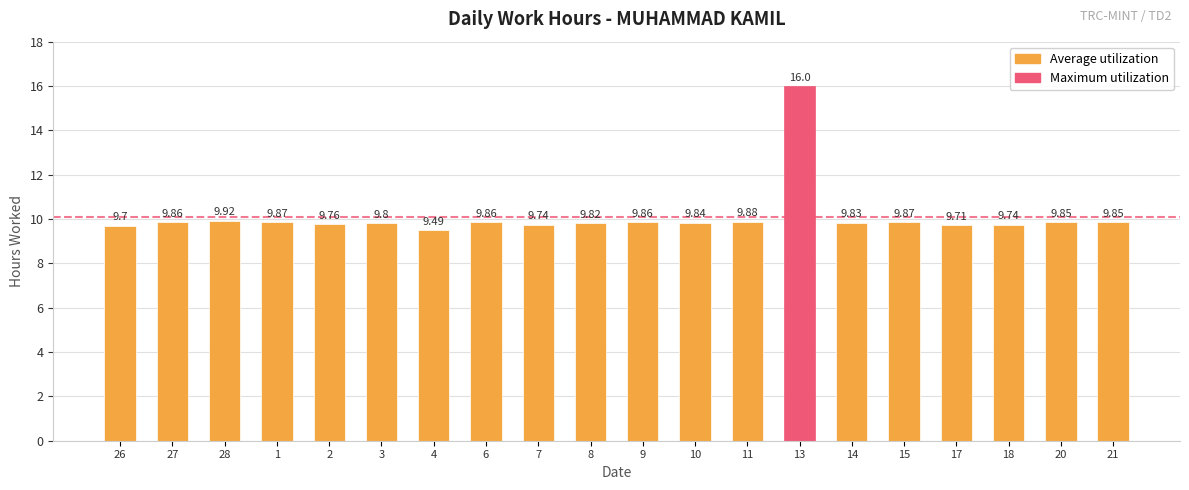

At which category does the chart reach its peak across all series?

13